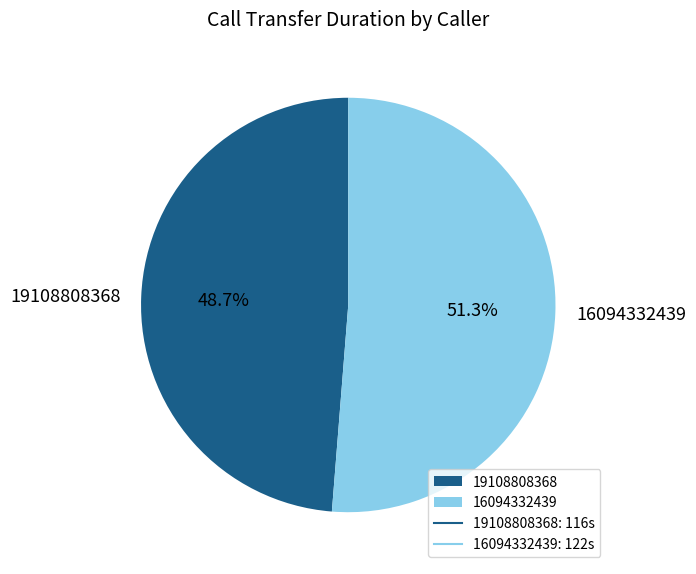

To the nearest percent, what is the difference between the 16094332439 and 19108808368 slice percentages?

3%